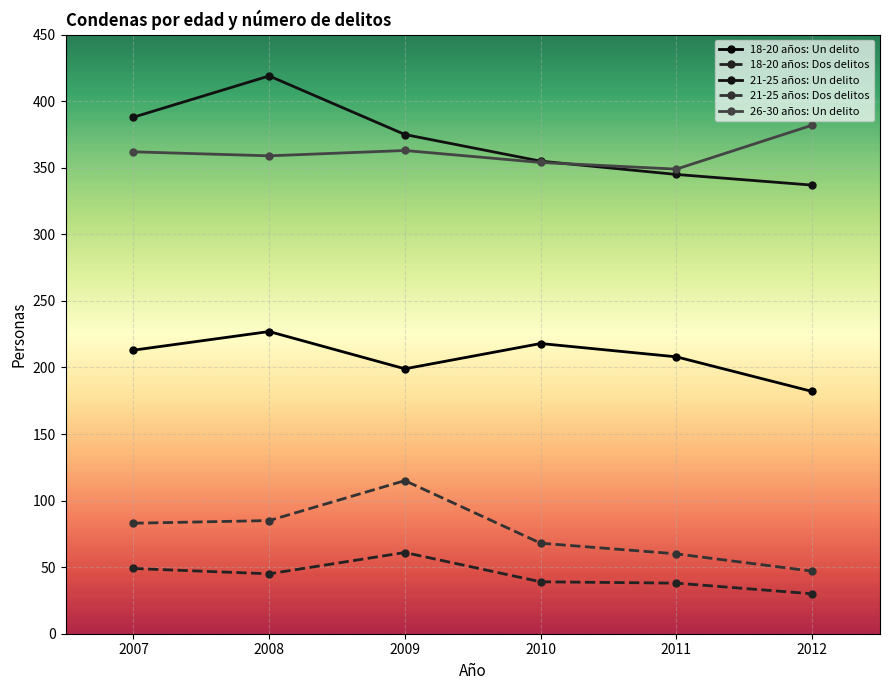

Rank the series by their maximum value, from lowest to highest.

18-20 años: Dos delitos, 21-25 años: Dos delitos, 18-20 años: Un delito, 26-30 años: Un delito, 21-25 años: Un delito